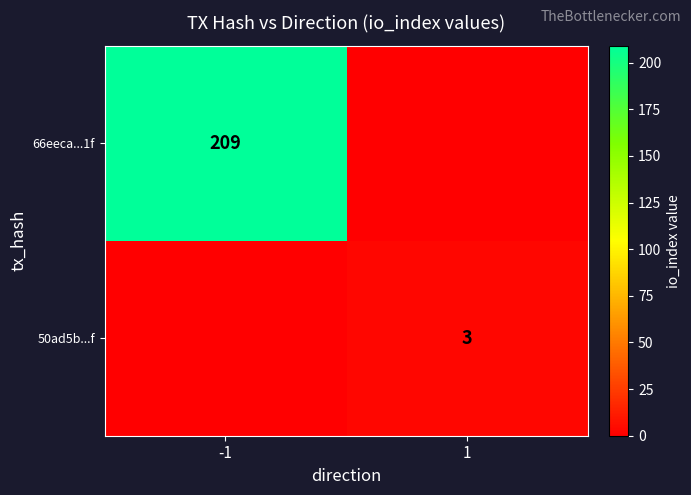

The 66eeca...1f series shows 209 at -1. True or false?

True